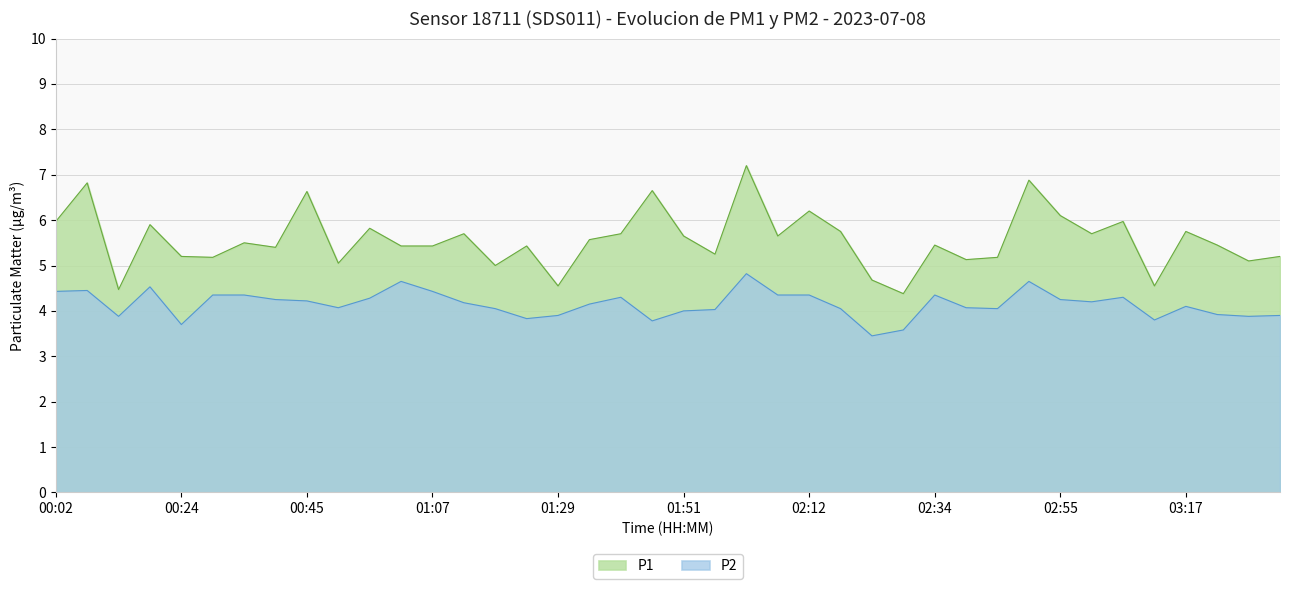

True or false: P2 and P1 intersect in this chart.

False